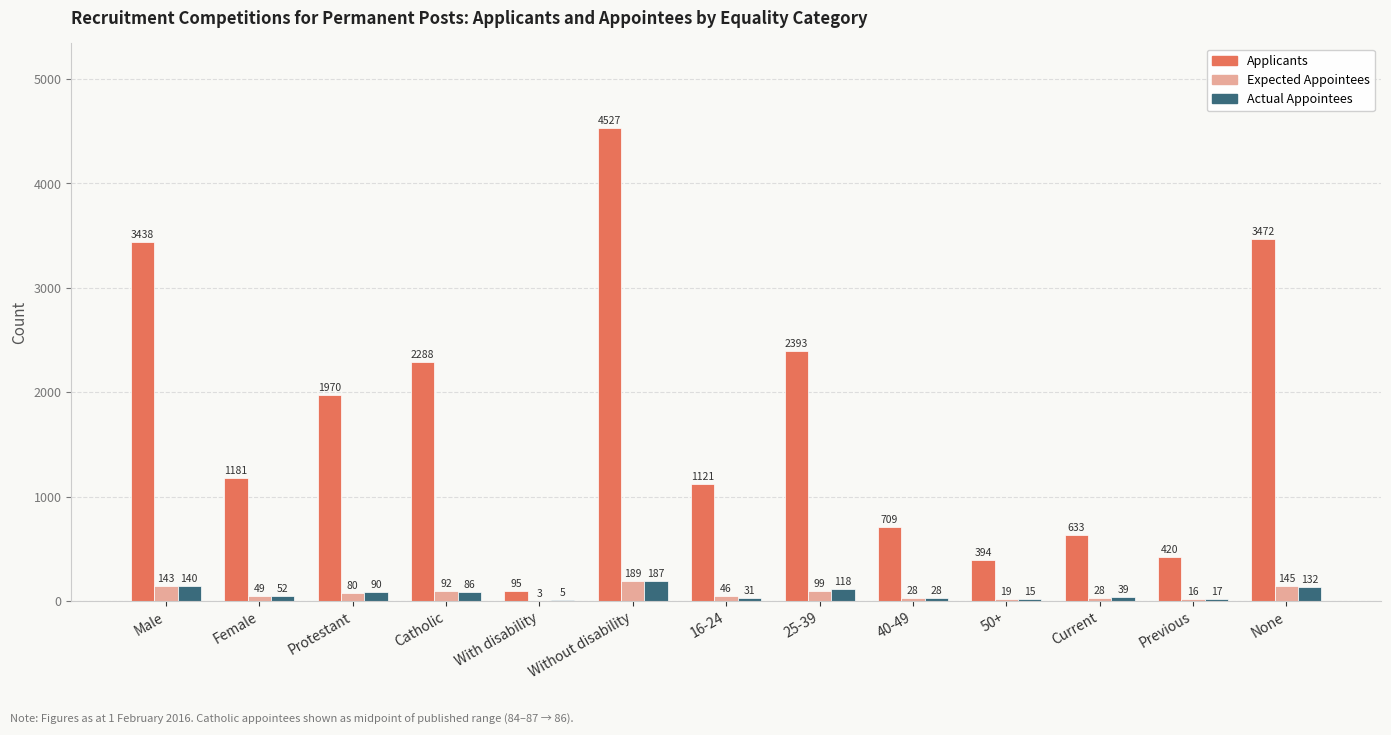

Read the Actual Appointees value at 40-49, to the nearest 5.

30